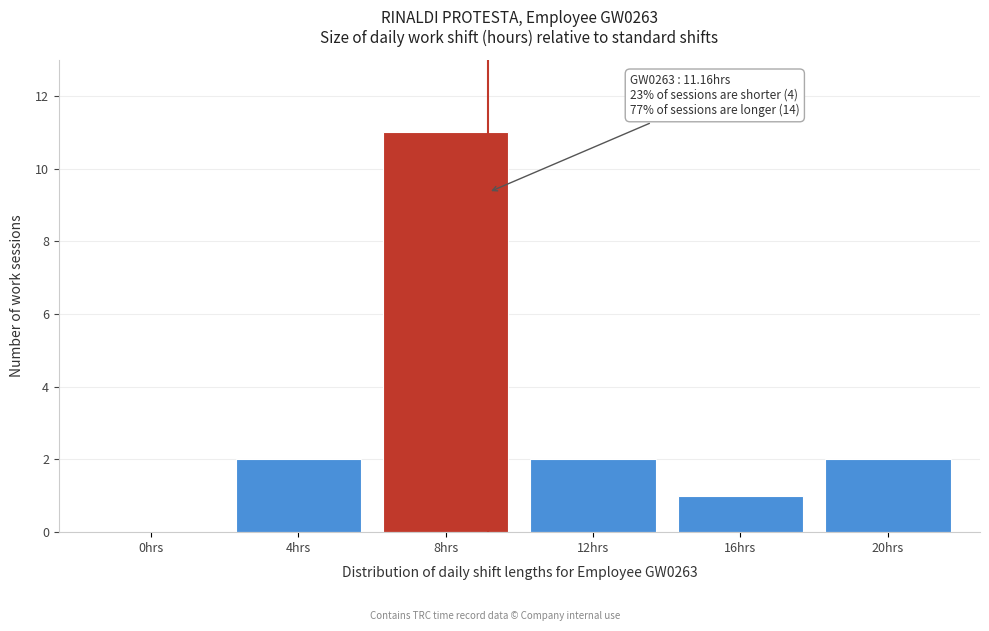

Reading left to right, extract all data points from this chart.

0hrs=0	4hrs=2	8hrs=11	12hrs=2	16hrs=1	20hrs=2